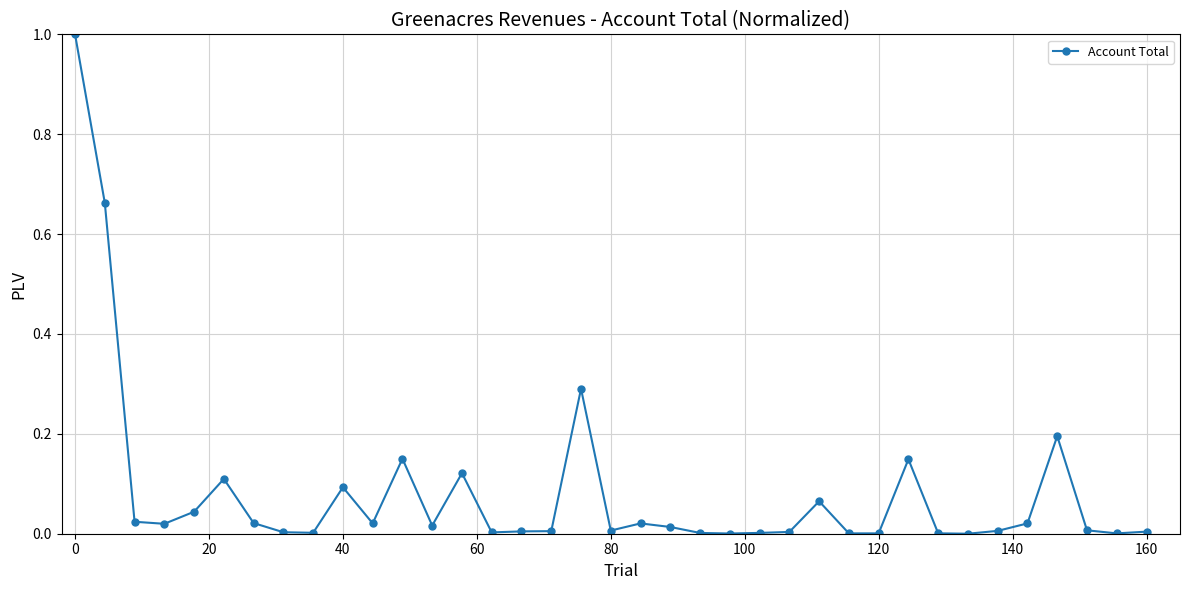

What is the sum of all values?

3.1